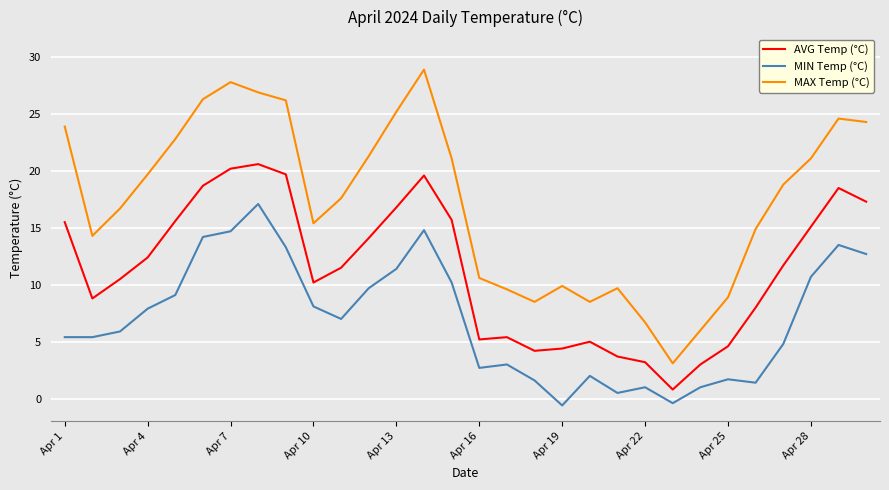

Rank the series by their maximum value, from highest to lowest.

MAX Temp (°C), AVG Temp (°C), MIN Temp (°C)